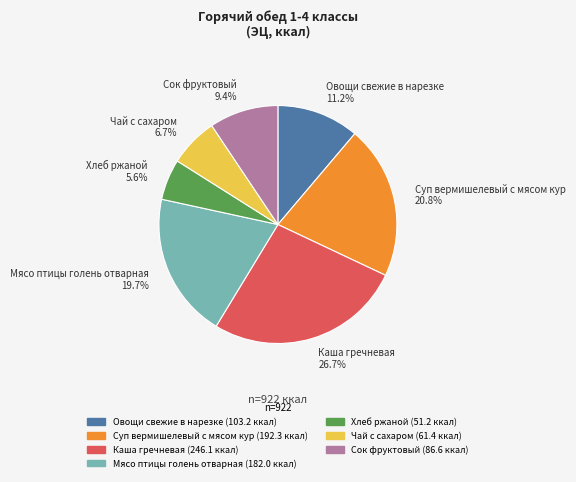

What is the ratio of the value at Мясо птицы голень отварная 19.7% to the value at Сок фруктовый 9.4%?

2.1